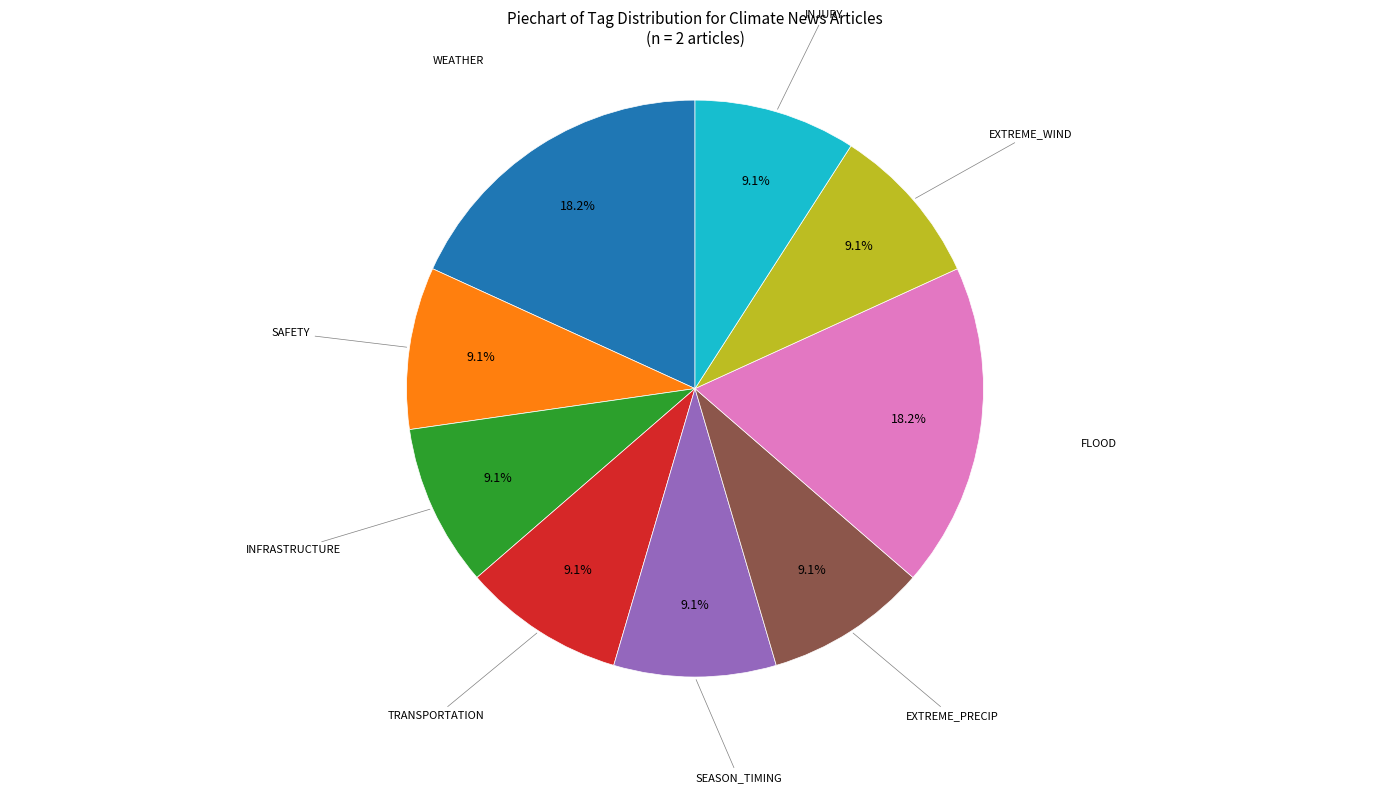

Is there any slice that represents more than half of the pie?

No